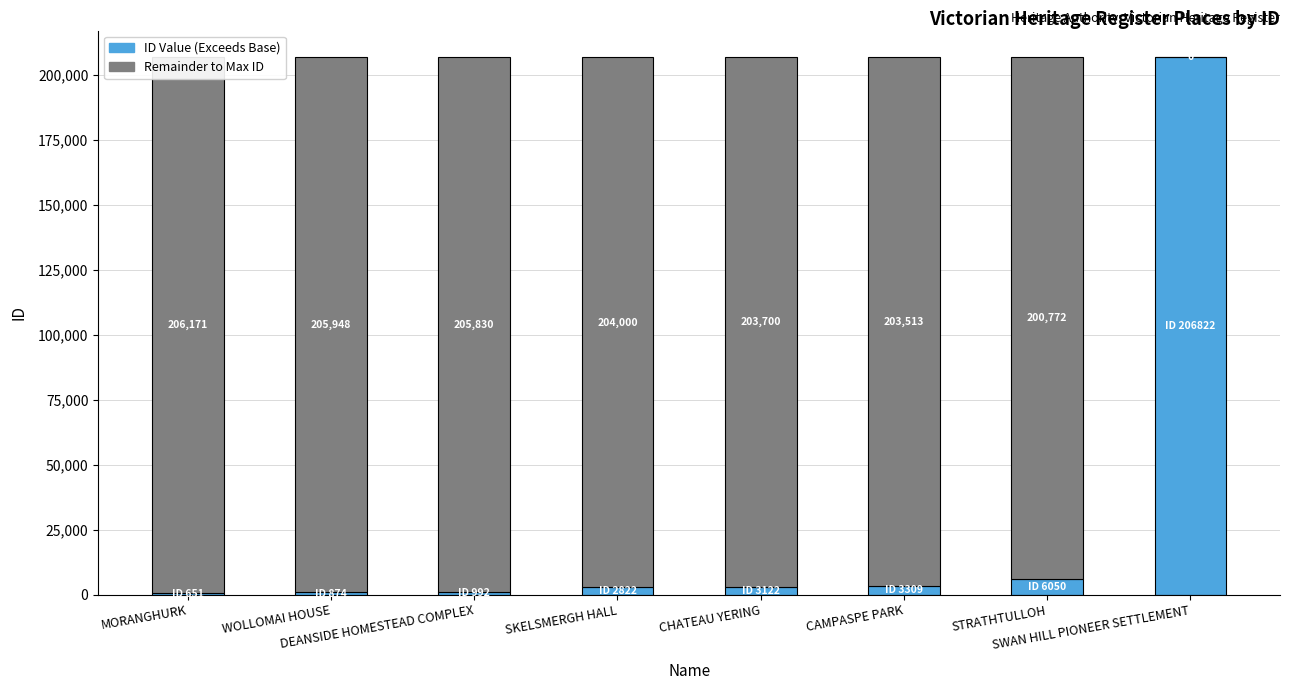

What is the minimum value for ID Value?

651